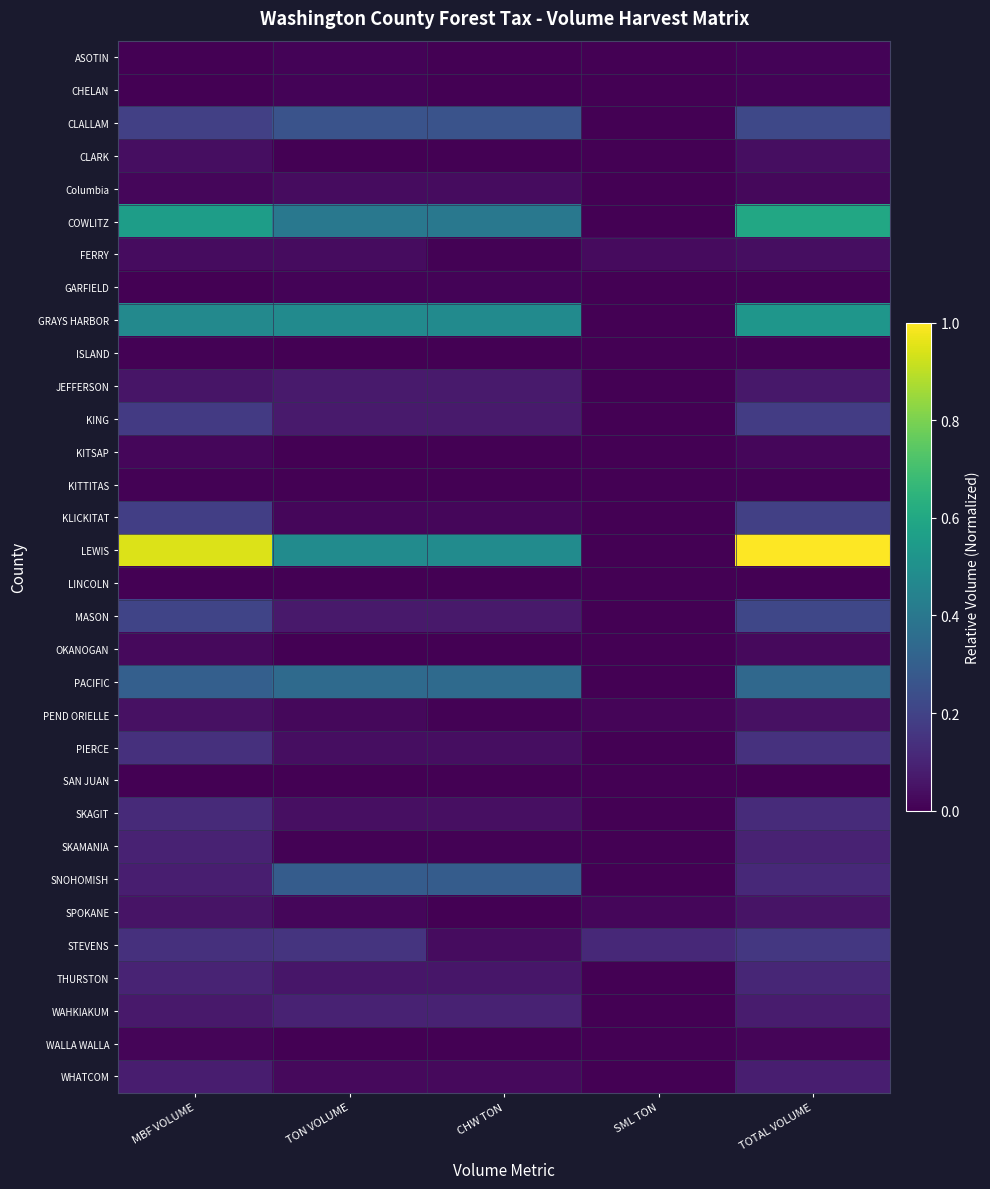

Reading right to left, what are all the values shown in this chart?

ASOTIN: TOTAL VOLUME=0.0	SML TON=0.0	CHW TON=0.0	TON VOLUME=0.0	MBF VOLUME=0.0
CHELAN: TOTAL VOLUME=0.0	SML TON=0.0	CHW TON=0.0	TON VOLUME=0.0	MBF VOLUME=0.0
CLALLAM: TOTAL VOLUME=0.2	SML TON=0.0	CHW TON=0.3	TON VOLUME=0.3	MBF VOLUME=0.2
CLARK: TOTAL VOLUME=0.0	SML TON=0.0	CHW TON=0.0	TON VOLUME=0.0	MBF VOLUME=0.0
Columbia: TOTAL VOLUME=0.0	SML TON=0.0	CHW TON=0.0	TON VOLUME=0.0	MBF VOLUME=0.0
COWLITZ: TOTAL VOLUME=0.6	SML TON=0.0	CHW TON=0.4	TON VOLUME=0.4	MBF VOLUME=0.6
FERRY: TOTAL VOLUME=0.0	SML TON=0.0	CHW TON=0.0	TON VOLUME=0.0	MBF VOLUME=0.0
GARFIELD: TOTAL VOLUME=0.0	SML TON=0.0	CHW TON=0.0	TON VOLUME=0.0	MBF VOLUME=0.0
GRAYS HARBOR: TOTAL VOLUME=0.5	SML TON=0.0	CHW TON=0.5	TON VOLUME=0.5	MBF VOLUME=0.5
ISLAND: TOTAL VOLUME=0.0	SML TON=0.0	CHW TON=0.0	TON VOLUME=0.0	MBF VOLUME=0.0
JEFFERSON: TOTAL VOLUME=0.1	SML TON=0.0	CHW TON=0.1	TON VOLUME=0.1	MBF VOLUME=0.1
KING: TOTAL VOLUME=0.2	SML TON=0.0	CHW TON=0.1	TON VOLUME=0.1	MBF VOLUME=0.2
KITSAP: TOTAL VOLUME=0.0	SML TON=0.0	CHW TON=0.0	TON VOLUME=0.0	MBF VOLUME=0.0
KITTITAS: TOTAL VOLUME=0.0	SML TON=0.0	CHW TON=0.0	TON VOLUME=0.0	MBF VOLUME=0.0
KLICKITAT: TOTAL VOLUME=0.2	SML TON=0.0	CHW TON=0.0	TON VOLUME=0.0	MBF VOLUME=0.2
LEWIS: TOTAL VOLUME=1.0	SML TON=0.0	CHW TON=0.5	TON VOLUME=0.5	MBF VOLUME=0.9
LINCOLN: TOTAL VOLUME=0.0	SML TON=0.0	CHW TON=0.0	TON VOLUME=0.0	MBF VOLUME=0.0
MASON: TOTAL VOLUME=0.2	SML TON=0.0	CHW TON=0.1	TON VOLUME=0.1	MBF VOLUME=0.2
OKANOGAN: TOTAL VOLUME=0.0	SML TON=0.0	CHW TON=0.0	TON VOLUME=0.0	MBF VOLUME=0.0
PACIFIC: TOTAL VOLUME=0.3	SML TON=0.0	CHW TON=0.3	TON VOLUME=0.3	MBF VOLUME=0.3
PEND ORIELLE: TOTAL VOLUME=0.0	SML TON=0.0	CHW TON=0.0	TON VOLUME=0.0	MBF VOLUME=0.0
PIERCE: TOTAL VOLUME=0.1	SML TON=0.0	CHW TON=0.0	TON VOLUME=0.0	MBF VOLUME=0.1
SAN JUAN: TOTAL VOLUME=0.0	SML TON=0.0	CHW TON=0.0	TON VOLUME=0.0	MBF VOLUME=0.0
SKAGIT: TOTAL VOLUME=0.1	SML TON=0.0	CHW TON=0.0	TON VOLUME=0.0	MBF VOLUME=0.1
SKAMANIA: TOTAL VOLUME=0.1	SML TON=0.0	CHW TON=0.0	TON VOLUME=0.0	MBF VOLUME=0.1
SNOHOMISH: TOTAL VOLUME=0.1	SML TON=0.0	CHW TON=0.3	TON VOLUME=0.3	MBF VOLUME=0.1
SPOKANE: TOTAL VOLUME=0.1	SML TON=0.0	CHW TON=0.0	TON VOLUME=0.0	MBF VOLUME=0.1
STEVENS: TOTAL VOLUME=0.2	SML TON=0.1	CHW TON=0.0	TON VOLUME=0.2	MBF VOLUME=0.1
THURSTON: TOTAL VOLUME=0.1	SML TON=0.0	CHW TON=0.1	TON VOLUME=0.1	MBF VOLUME=0.1
WAHKIAKUM: TOTAL VOLUME=0.1	SML TON=0.0	CHW TON=0.1	TON VOLUME=0.1	MBF VOLUME=0.1
WALLA WALLA: TOTAL VOLUME=0.0	SML TON=0.0	CHW TON=0.0	TON VOLUME=0.0	MBF VOLUME=0.0
WHATCOM: TOTAL VOLUME=0.1	SML TON=0.0	CHW TON=0.0	TON VOLUME=0.0	MBF VOLUME=0.1